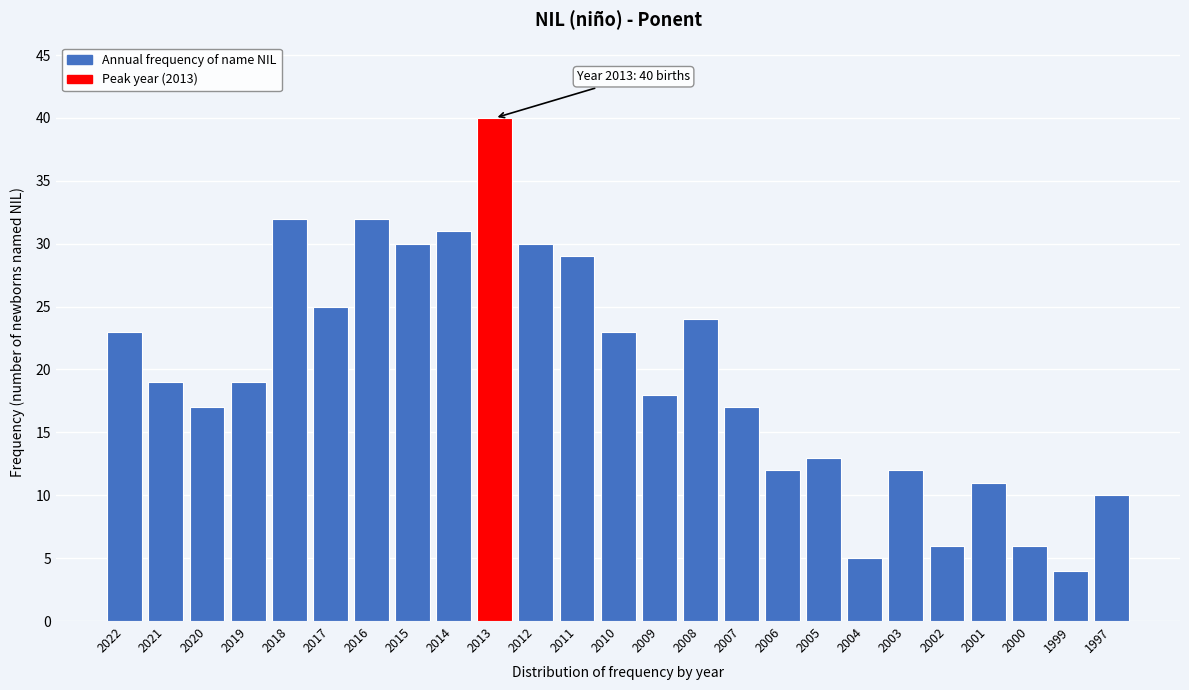

Reading left to right, list all the values displayed in this chart.

2022=23	2021=19	2020=17	2019=19	2018=32	2017=25	2016=32	2015=30	2014=31	2013=40	2012=30	2011=29	2010=23	2009=18	2008=24	2007=17	2006=12	2005=13	2004=5	2003=12	2002=6	2001=11	2000=6	1999=4	1997=10